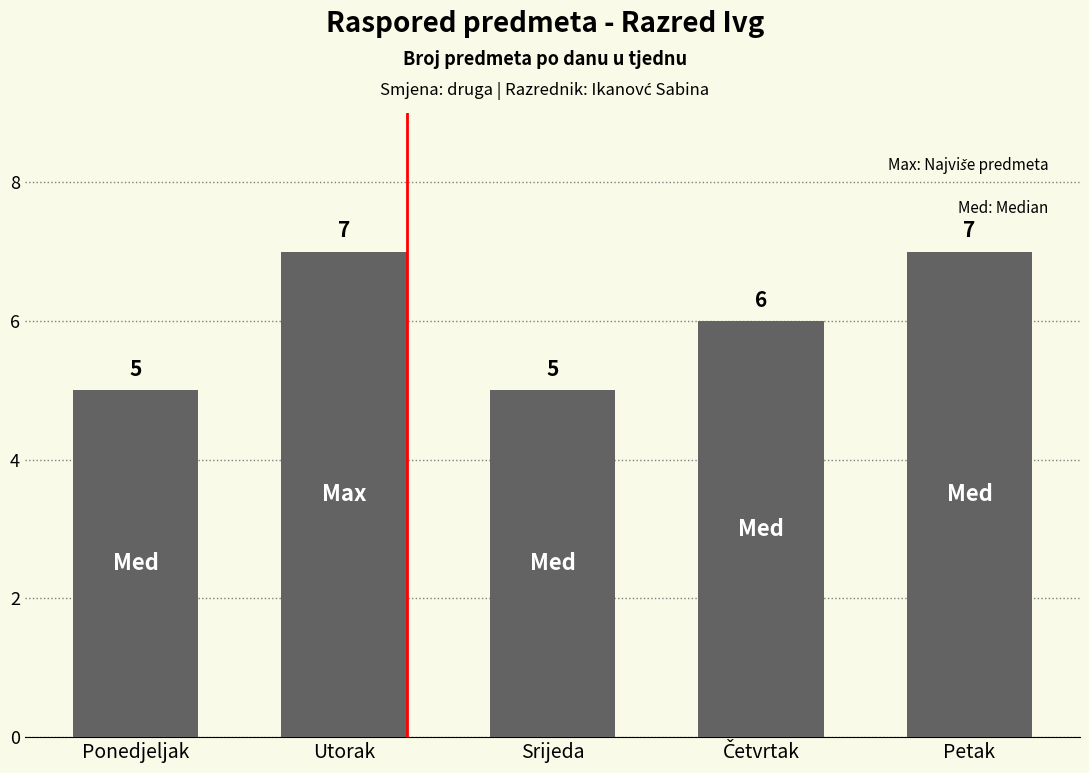

What is the average value?

6